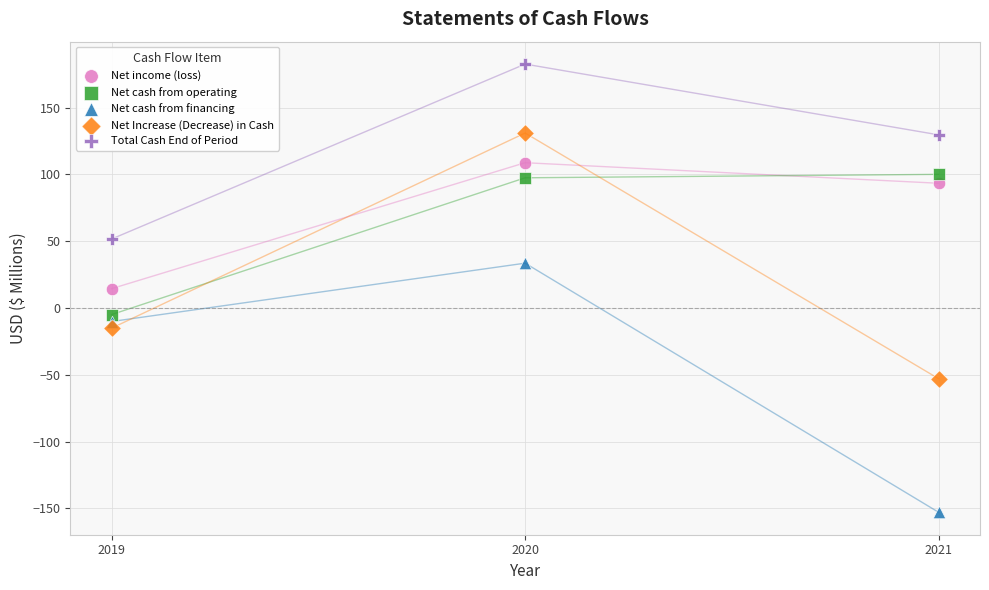

What are all the series names shown in the legend?

Net income (loss), Net cash from operating, Net cash from financing, Net Increase (Decrease) in Cash, Total Cash End of Period